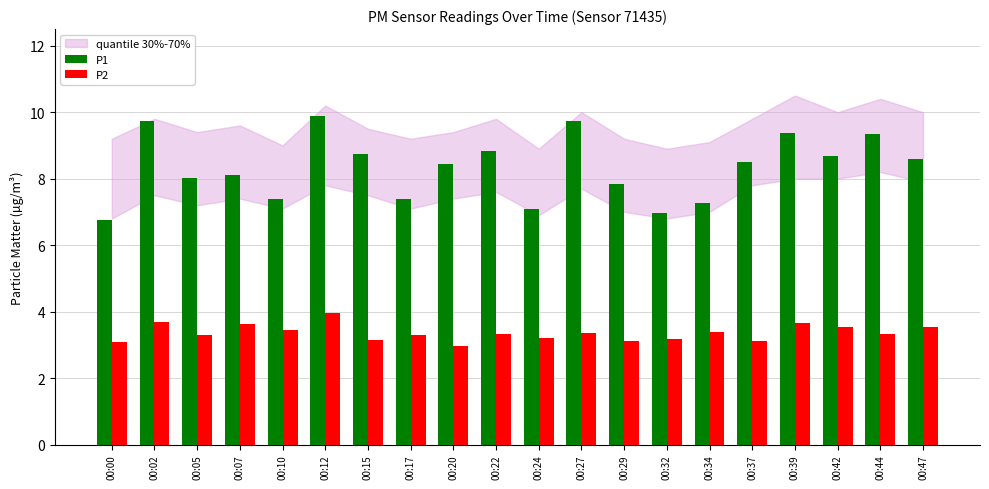

At which label does P2 reach its minimum?

00:20